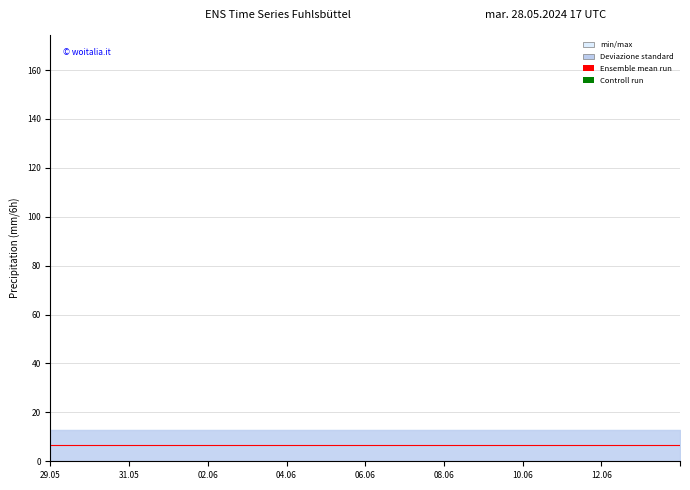

What is the highest value of the Ensemble mean run series?

6.5